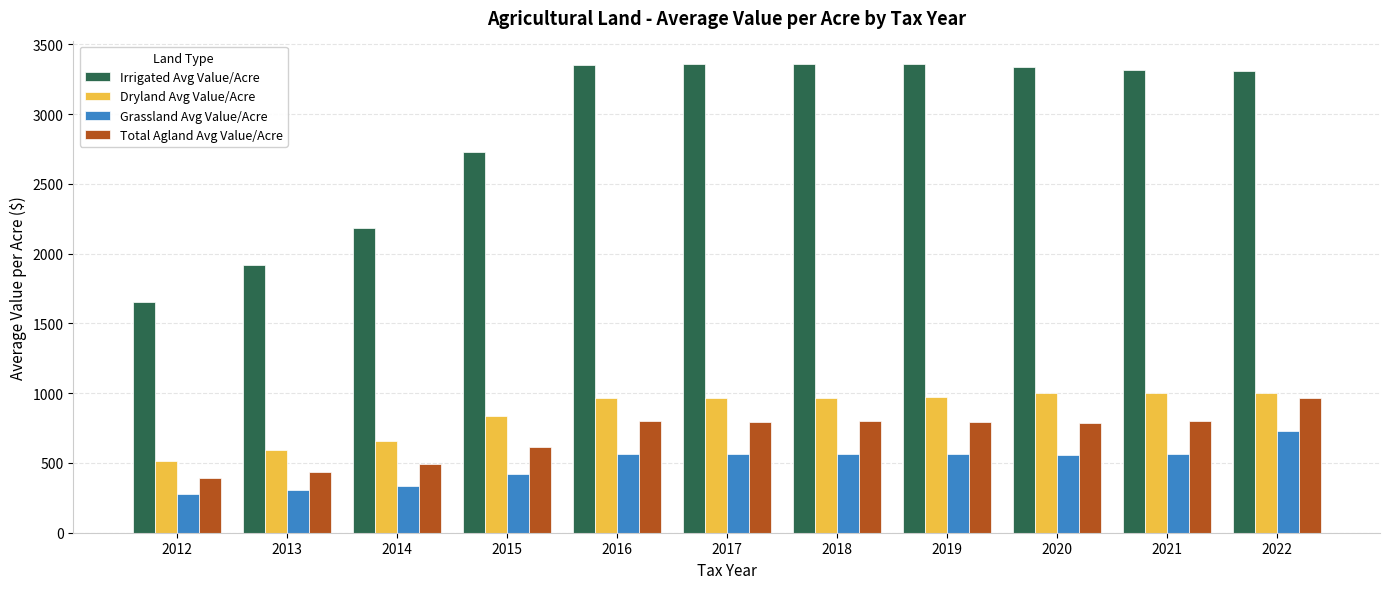

What is the value of the Irrigated Avg Value/Acre bar at the 1st from the left?

1650.0